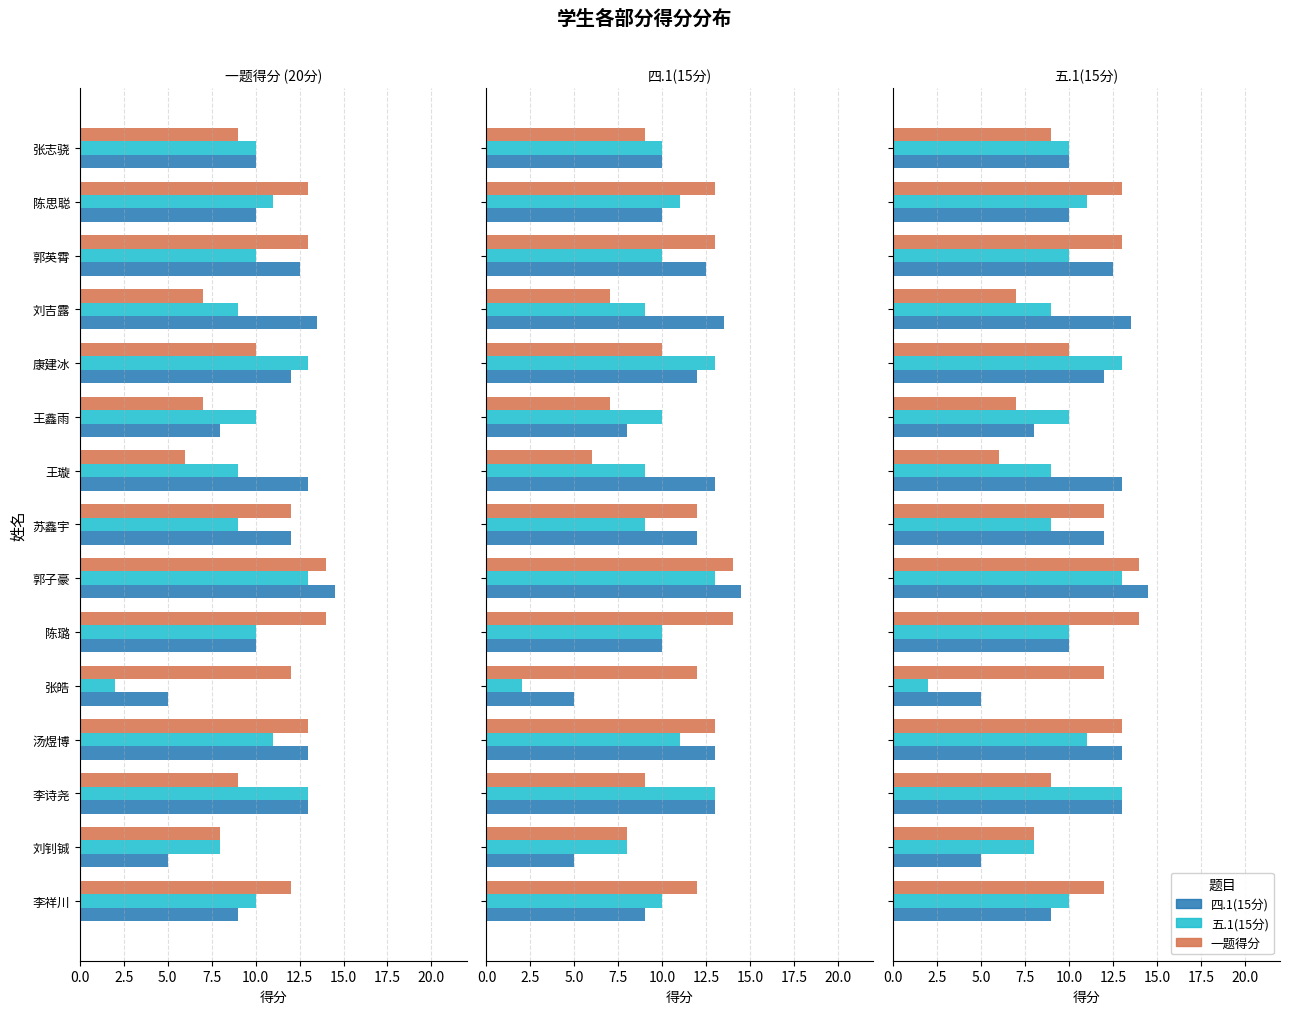

Reading left to right, what are all the values shown in this chart?

四.1(15分): 9.0	5.0	13.0	13.0	5.0	10.0	14.5	12.0	13.0	8.0	12.0	13.5	12.5	10.0	10.0
五.1(15分): 10.0	8.0	13.0	11.0	2.0	10.0	13.0	9.0	9.0	10.0	13.0	9.0	10.0	11.0	10.0
一题得分: 12.0	8.0	9.0	13.0	12.0	14.0	14.0	12.0	6.0	7.0	10.0	7.0	13.0	13.0	9.0